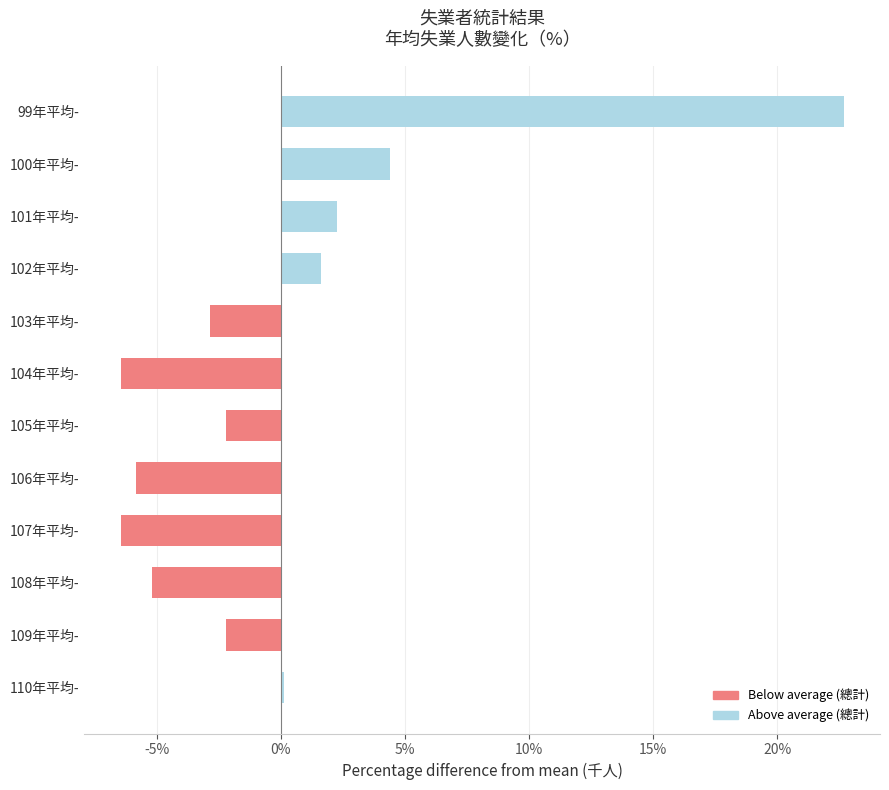

At which category does the chart reach its peak across all series?

99年平均-